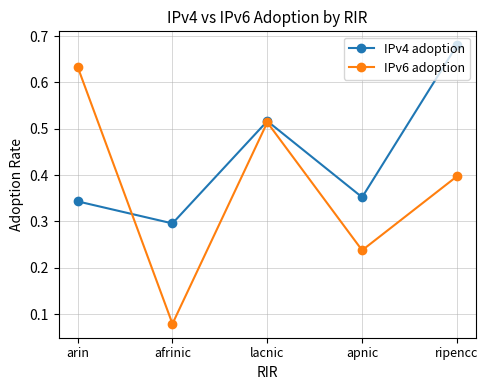

Which category has the lowest value in the IPv6 adoption series?

afrinic